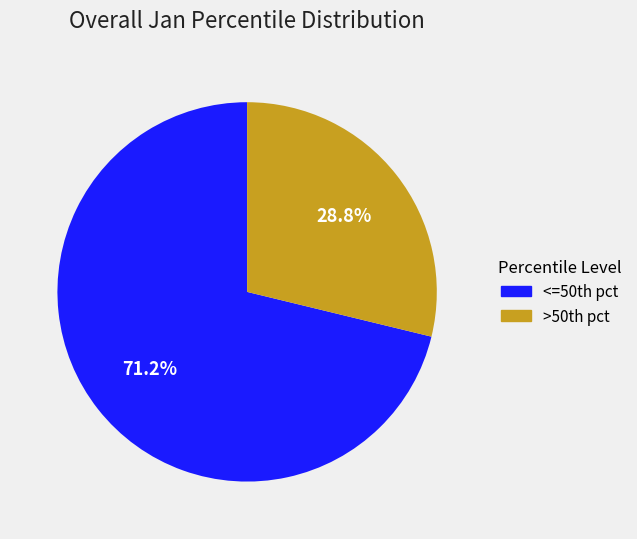

How many segments does this pie chart have?

2